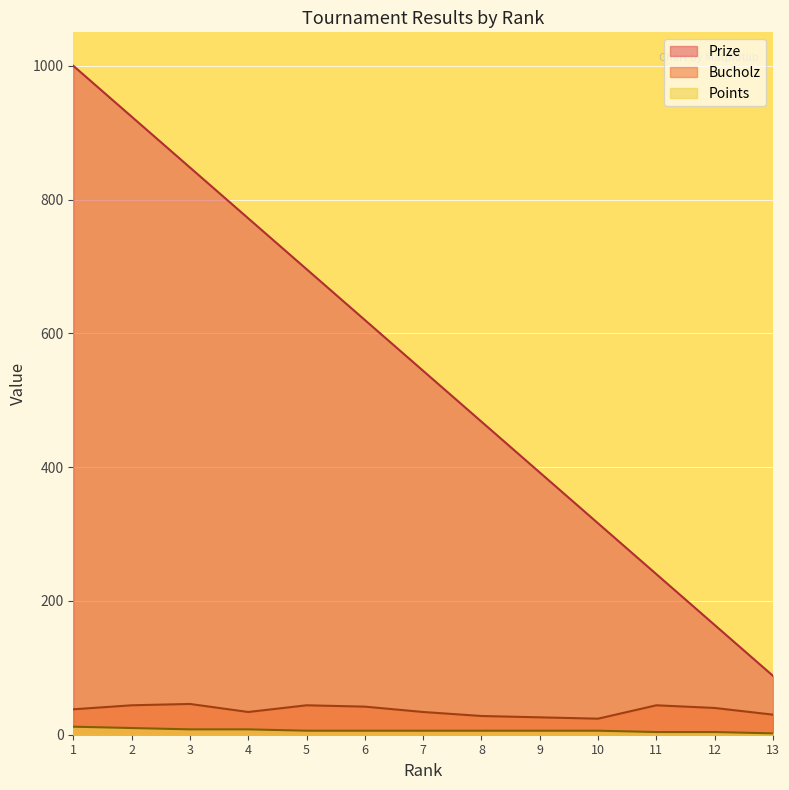

True or false: Bucholz has more than 2 interior local peaks.

True